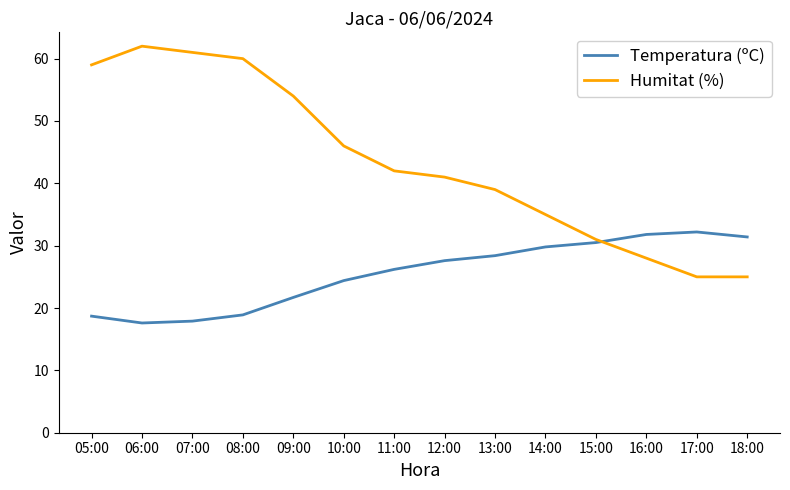

Which series has the largest total across all categories?

Humitat (%)